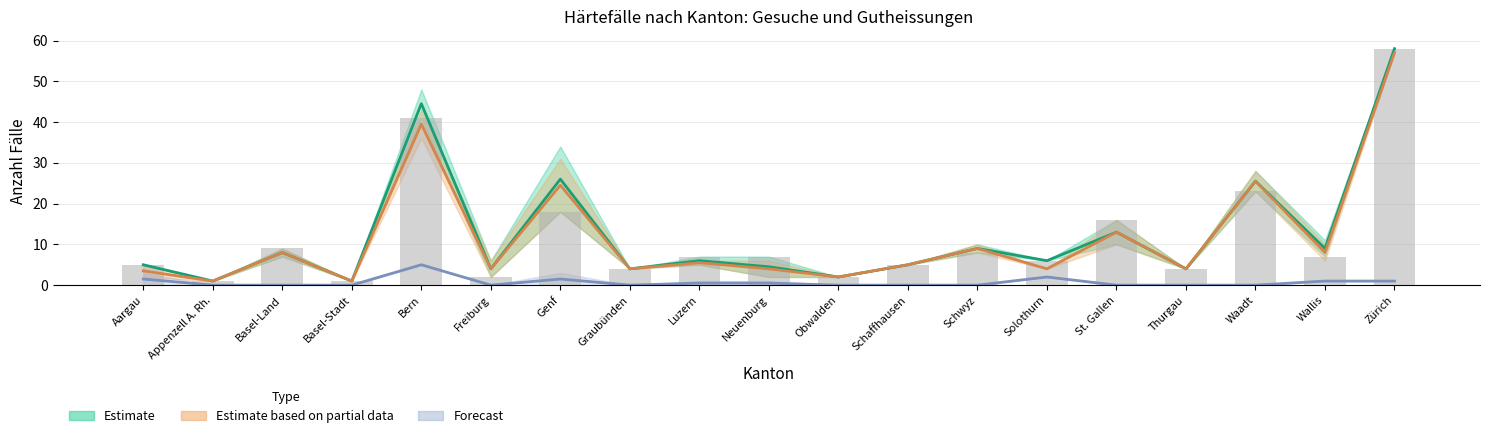

Reading right to left, transcribe all the data shown in this chart.

Estimate (mid): Zürich=58.0	Wallis=9.0	Waadt=25.5	Thurgau=4.0	St. Gallen=13.0	Solothurn=6.0	Schwyz=9.0	Schaffhausen=5.0	Obwalden=2.0	Neuenburg=4.5	Luzern=6.0	Graubünden=4.0	Genf=26.0	Freiburg=4.0	Bern=44.5	Basel-Stadt=1.0	Basel-Land=8.0	Appenzell A. Rh.=1.0	Aargau=5.0
Estimate based on partial data (mid): Zürich=57.0	Wallis=8.0	Waadt=25.5	Thurgau=4.0	St. Gallen=13.0	Solothurn=4.0	Schwyz=9.0	Schaffhausen=5.0	Obwalden=2.0	Neuenburg=4.0	Luzern=5.5	Graubünden=4.0	Genf=24.5	Freiburg=4.0	Bern=39.5	Basel-Stadt=1.0	Basel-Land=8.0	Appenzell A. Rh.=1.0	Aargau=3.5
Forecast (mid): Zürich=1.0	Wallis=1.0	Waadt=0.0	Thurgau=0.0	St. Gallen=0.0	Solothurn=2.0	Schwyz=0.0	Schaffhausen=0.0	Obwalden=0.0	Neuenburg=0.5	Luzern=0.5	Graubünden=0.0	Genf=1.5	Freiburg=0.0	Bern=5.0	Basel-Stadt=0.0	Basel-Land=0.0	Appenzell A. Rh.=0.0	Aargau=1.5
Total Gesuche (bars): Zürich=58.0	Wallis=7.0	Waadt=23.0	Thurgau=4.0	St. Gallen=16.0	Solothurn=6.0	Schwyz=8.0	Schaffhausen=5.0	Obwalden=2.0	Neuenburg=7.0	Luzern=7.0	Graubünden=4.0	Genf=18.0	Freiburg=2.0	Bern=41.0	Basel-Stadt=1.0	Basel-Land=9.0	Appenzell A. Rh.=1.0	Aargau=5.0